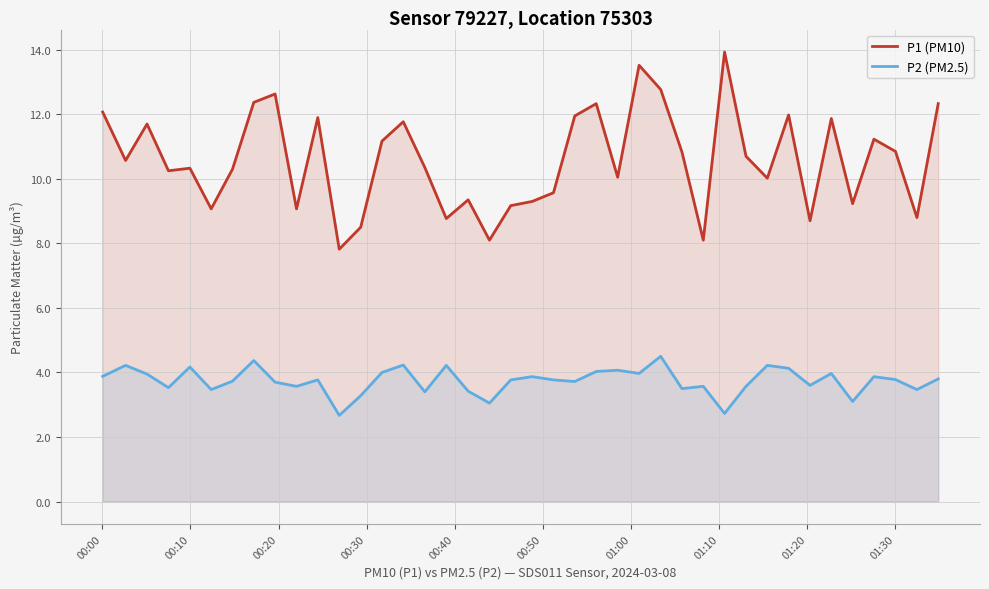

List the series in order of their overall mean, highest first.

P1 (PM10), P2 (PM2.5)